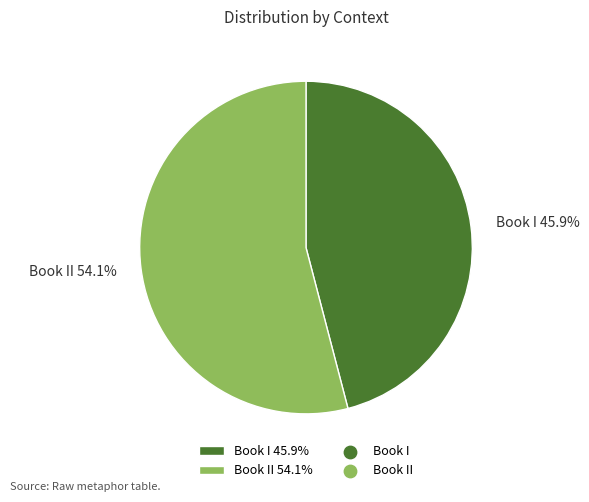

Approximately how many times larger is the value at Book II 54.1% compared to Book I 45.9%?

1.2